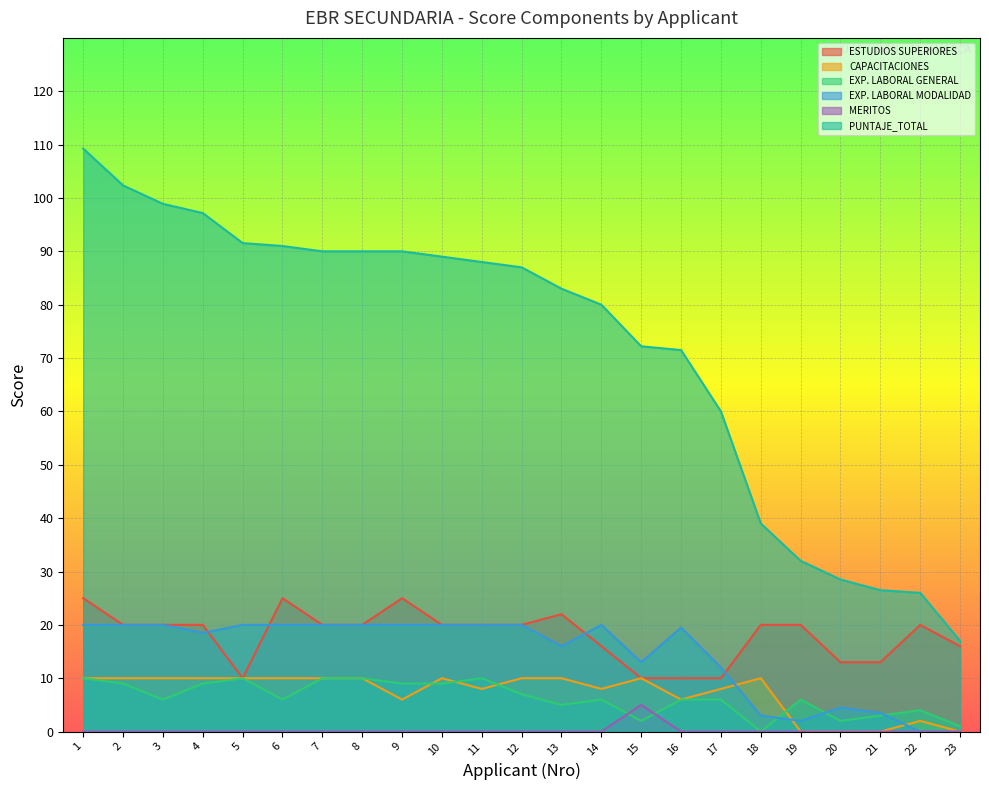

True or false: CAPACITACIONES and PUNTAJE_TOTAL cross at least once.

False